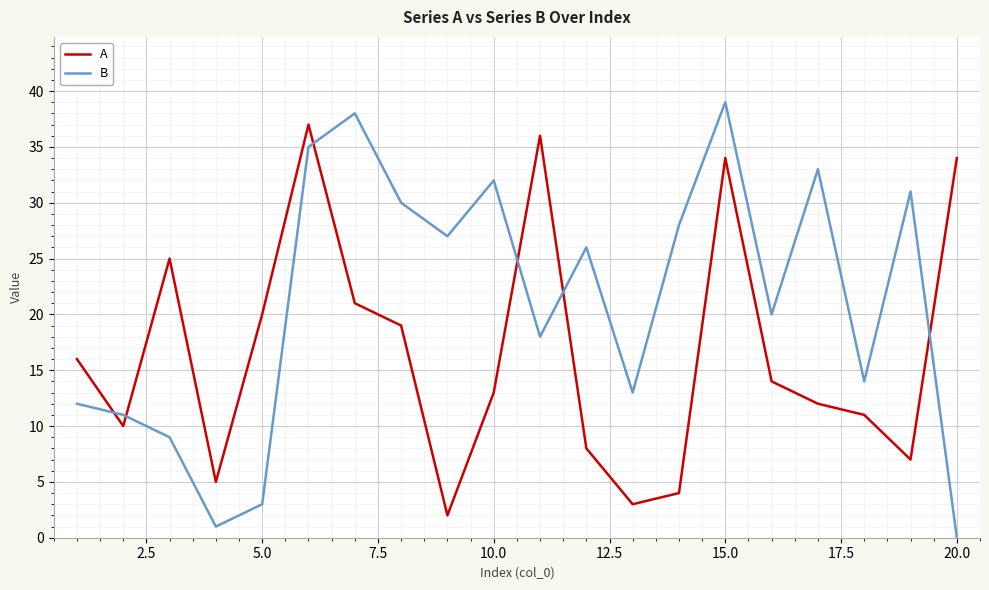

Which series has the widest spread of values?

B